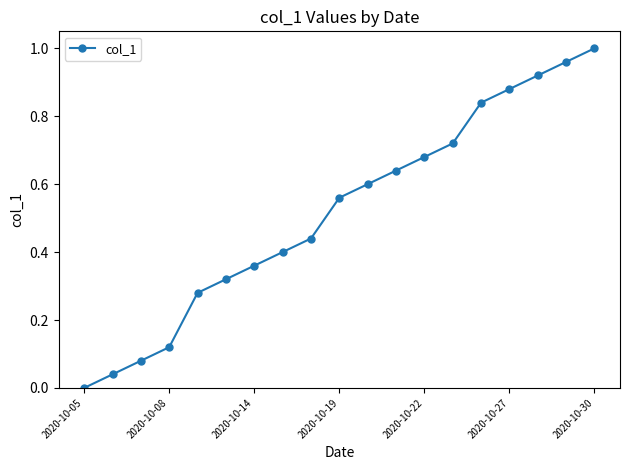

What is the sum of all values?

9.8